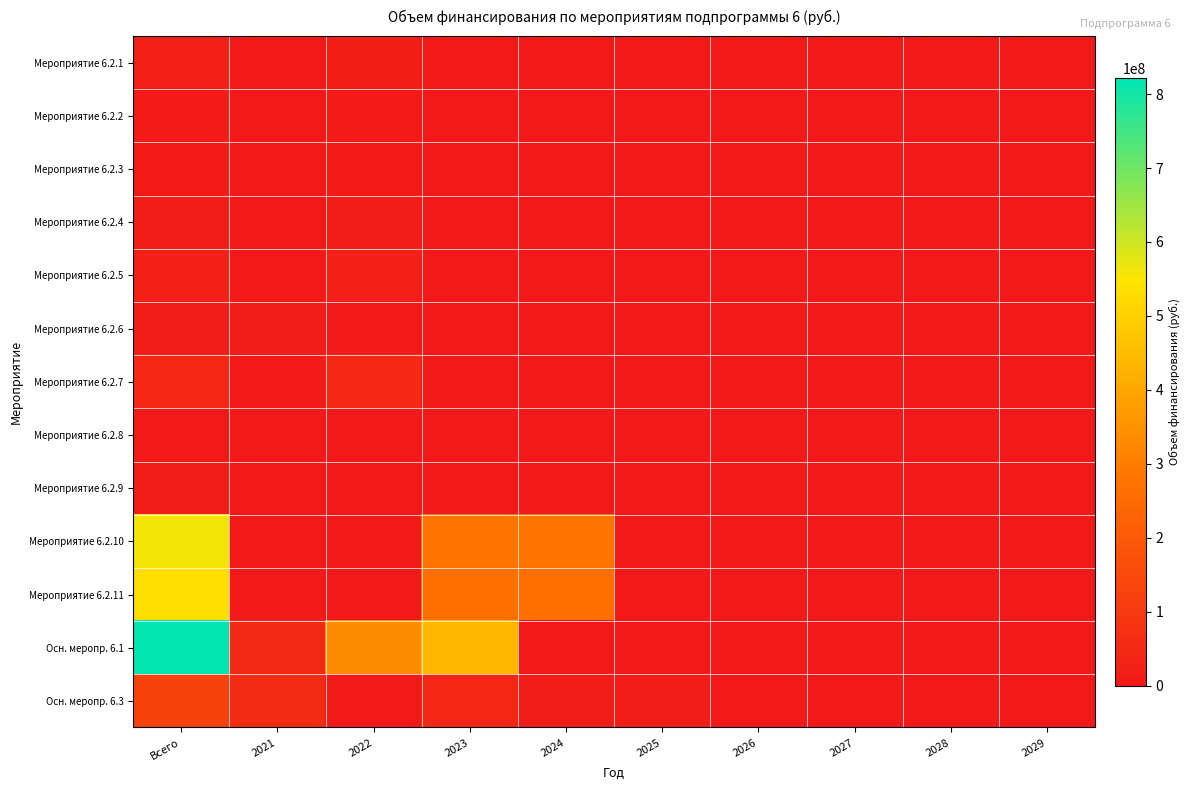

Reading right to left, list all the values displayed in this chart.

Мероприятие 6.2.1: 2029=0.0	2028=0.0	2027=0.0	2026=0.0	2025=0.0	2024=0.0	2023=0.0	2022=22413223.7	2021=1500000.0	Всего=23913223.7
Мероприятие 6.2.2: 2029=0.0	2028=0.0	2027=0.0	2026=0.0	2025=0.0	2024=0.0	2023=0.0	2022=7073808.6	2021=328292.3	Всего=7402100.9
Мероприятие 6.2.3: 2029=0.0	2028=0.0	2027=0.0	2026=0.0	2025=0.0	2024=0.0	2023=0.0	2022=7492964.9	2021=708836.4	Всего=8201801.4
Мероприятие 6.2.4: 2029=0.0	2028=0.0	2027=0.0	2026=0.0	2025=0.0	2024=0.0	2023=0.0	2022=13137521.0	2021=333032.2	Всего=13470553.2
Мероприятие 6.2.5: 2029=0.0	2028=0.0	2027=0.0	2026=0.0	2025=0.0	2024=0.0	2023=0.0	2022=22690248.0	2021=1677428.0	Всего=24367676.0
Мероприятие 6.2.6: 2029=0.0	2028=0.0	2027=0.0	2026=0.0	2025=0.0	2024=0.0	2023=0.0	2022=5168700.0	2021=10163269.9	Всего=15331969.9
Мероприятие 6.2.7: 2029=0.0	2028=0.0	2027=0.0	2026=0.0	2025=0.0	2024=0.0	2023=0.0	2022=47271924.6	2021=628809.5	Всего=47900734.1
Мероприятие 6.2.8: 2029=0.0	2028=0.0	2027=0.0	2026=0.0	2025=0.0	2024=0.0	2023=0.0	2022=394748.5	2021=4086001.4	Всего=4480749.8
Мероприятие 6.2.9: 2029=0.0	2028=0.0	2027=0.0	2026=0.0	2025=0.0	2024=0.0	2023=0.0	2022=4995589.0	2021=5220645.5	Всего=10216234.5
Мероприятие 6.2.10: 2029=0.0	2028=0.0	2027=0.0	2026=0.0	2025=0.0	2024=279783115.0	2023=279783115.0	2022=0.0	2021=0.0	Всего=559566230.0
Мероприятие 6.2.11: 2029=0.0	2028=0.0	2027=0.0	2026=0.0	2025=0.0	2024=264879920.0	2023=264879920.0	2022=0.0	2021=0.0	Всего=529759840.0
Осн. меропр. 6.1: 2029=0.0	2028=0.0	2027=0.0	2026=0.0	2025=0.0	2024=0.0	2023=439506504.2	2022=332276345.8	2021=50000000.0	Всего=821782850.0
Осн. меропр. 6.3: 2029=0.0	2028=0.0	2027=0.0	2026=0.0	2025=11000000.0	2024=12100000.0	2023=39600000.0	2022=3520000.0	2021=60605182.4	Всего=126825182.4